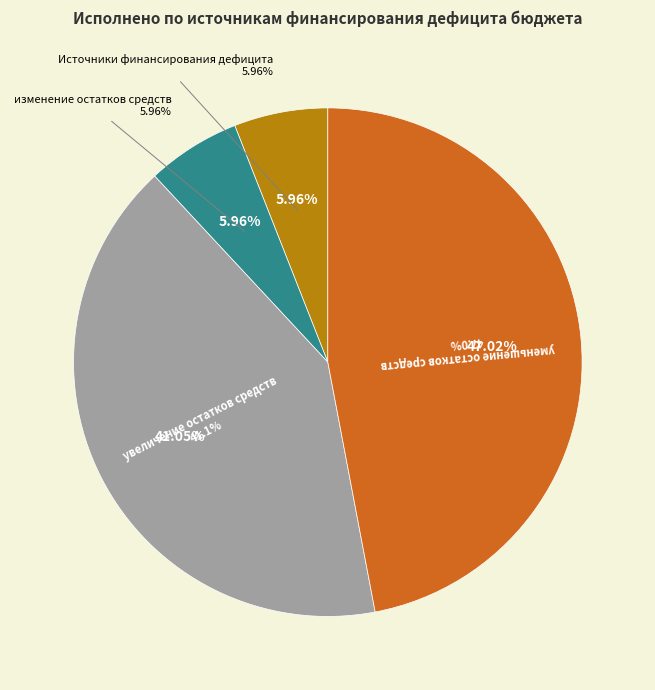

How many slices are in this pie chart?

4